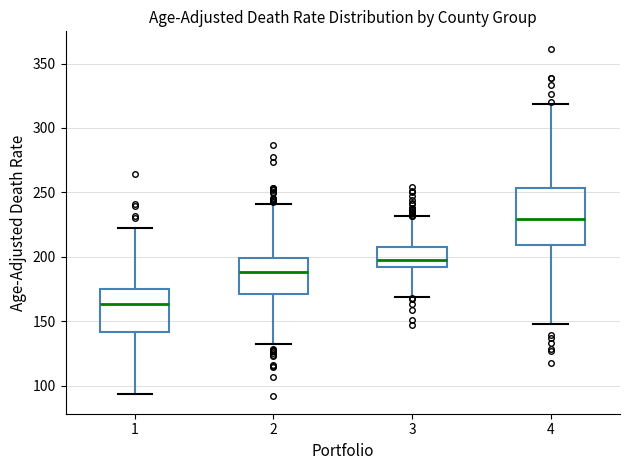

Where is the upper edge of the box at x = 4 on the y-axis? The values are not printed on the chart, so give them approximately, as read against the axis.

255